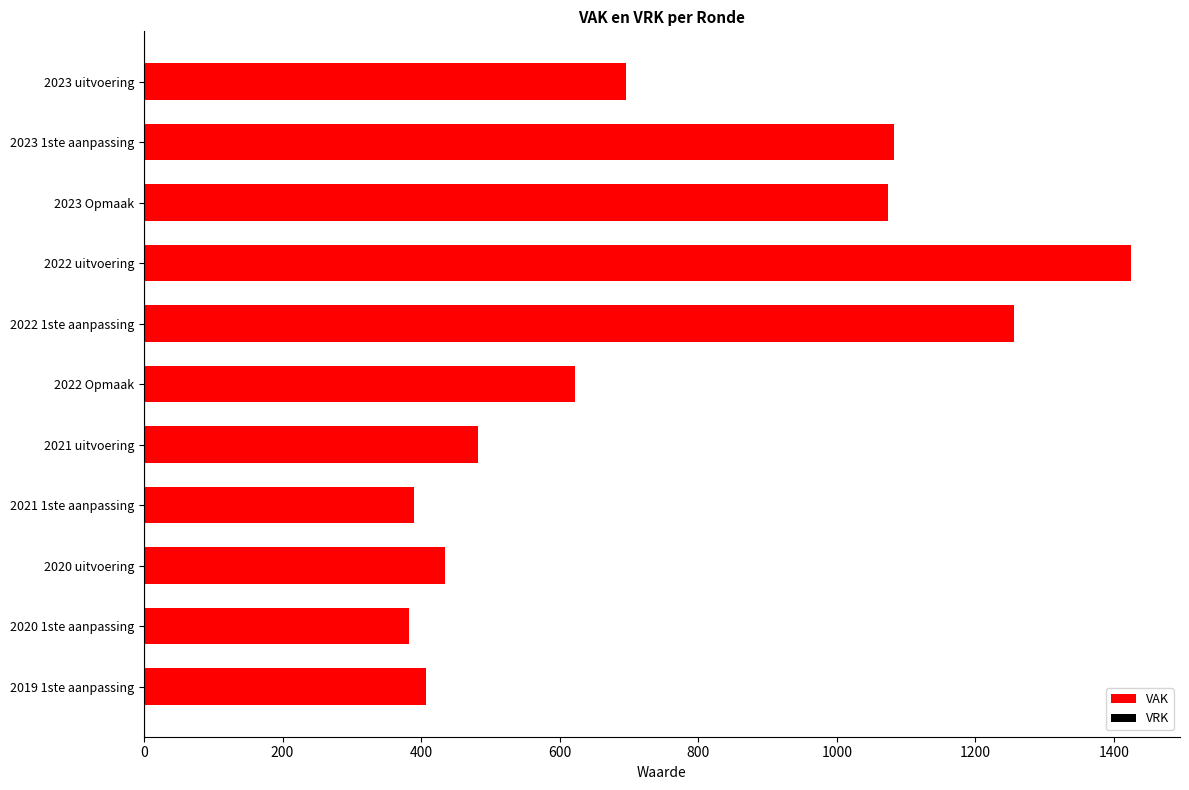

What is the change in value from 2023 uitvoering to 2022 uitvoering?

+729